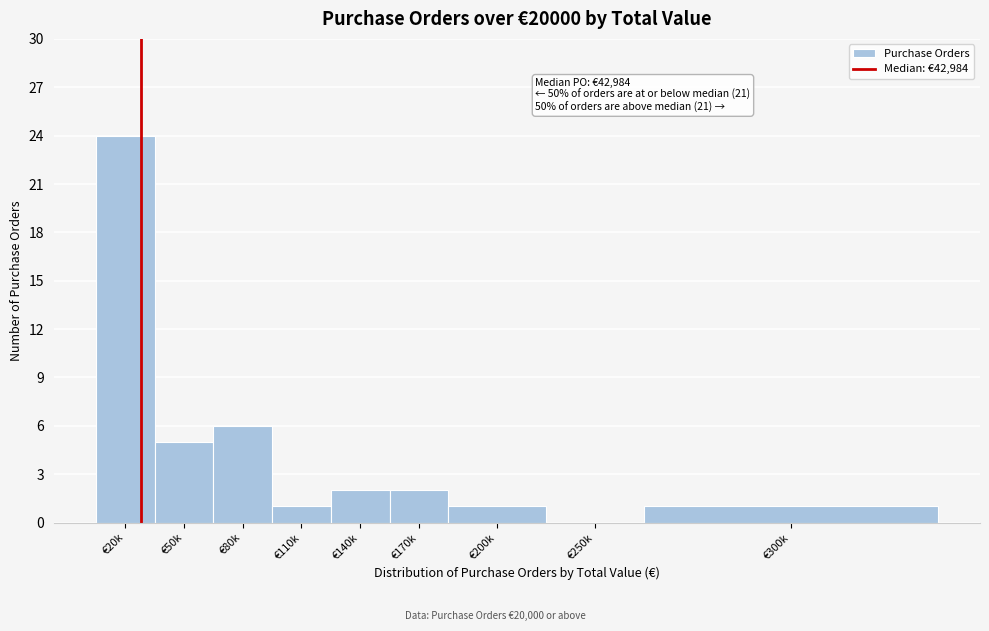

Reading left to right, transcribe all the data shown in this chart.

€20k=24	€50k=5	€80k=6	€110k=1	€140k=2	€170k=2	€200k=1	€250k=0	€300k=1